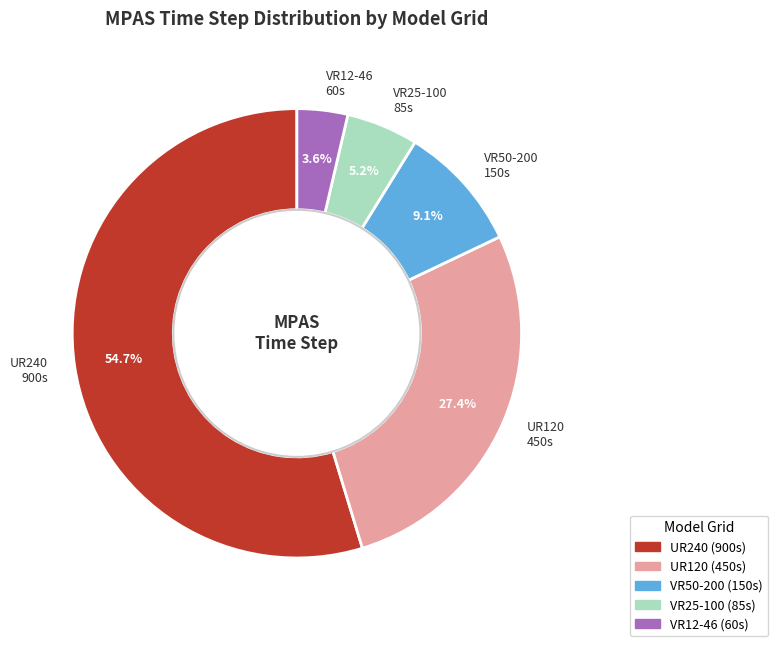

How much of the chart is everything except VR25-100?

94.8%